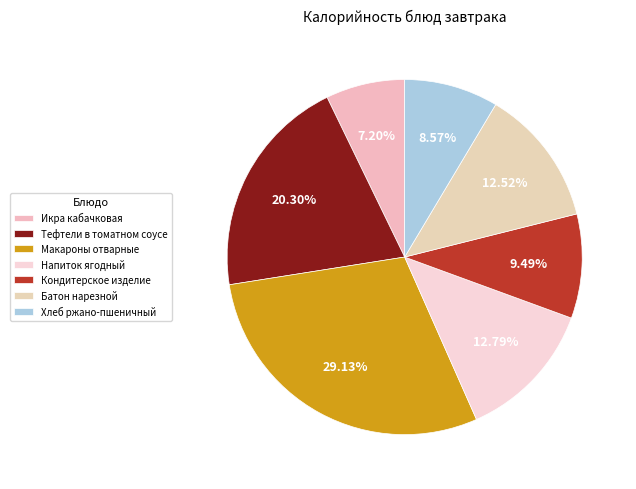

What percentage is the Напиток ягодный slice, to the nearest percent?

13%